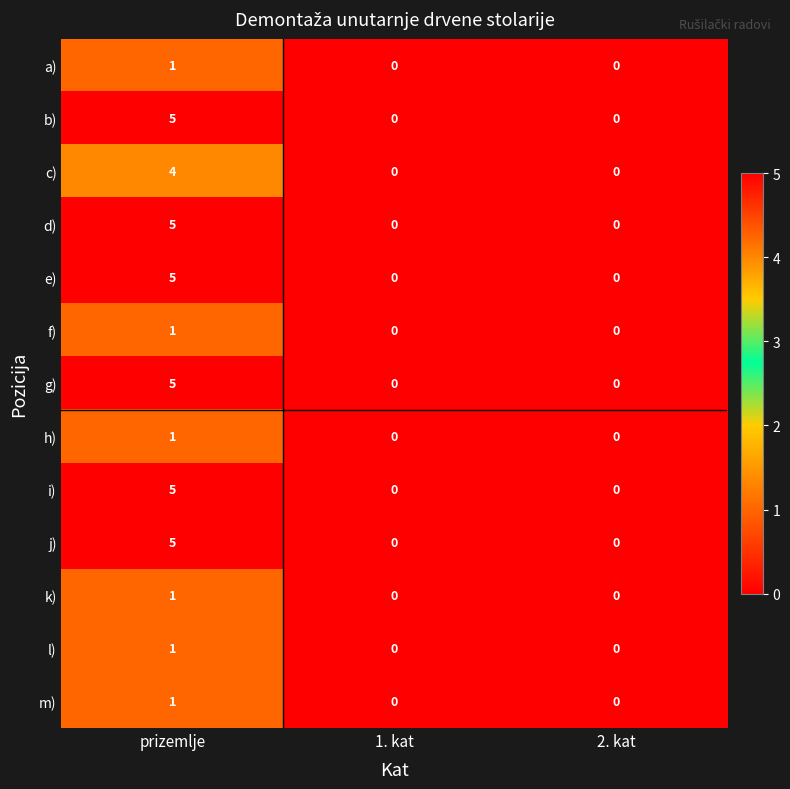

Which category has the highest value in the e) series?

prizemlje